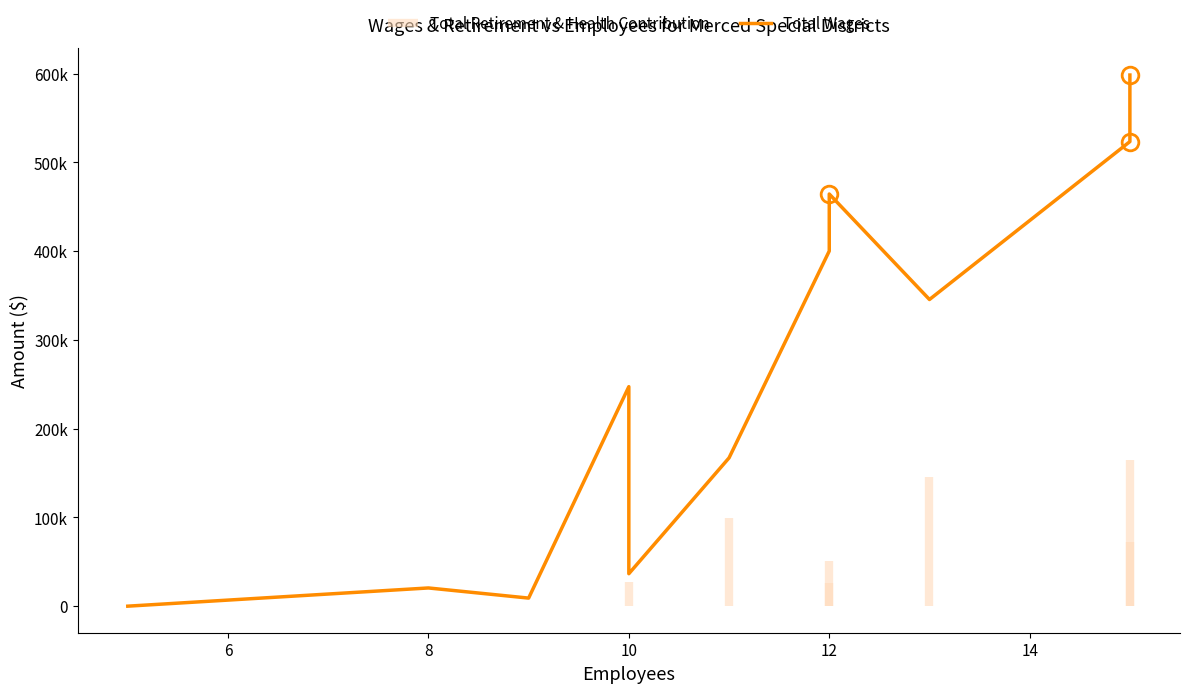

What is the maximum value shown in the chart?

598560